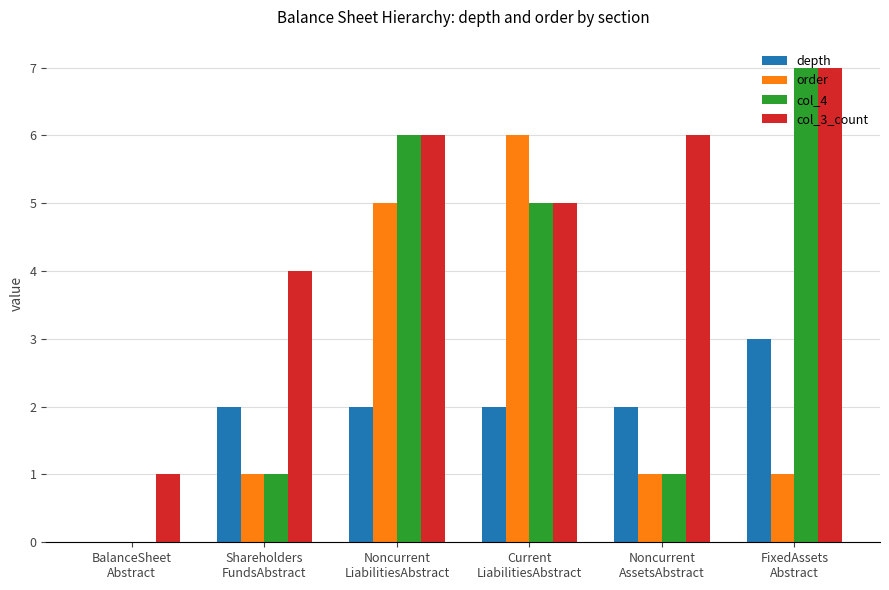

What is the difference between the depth values at Current
LiabilitiesAbstract and FixedAssets
Abstract?

1